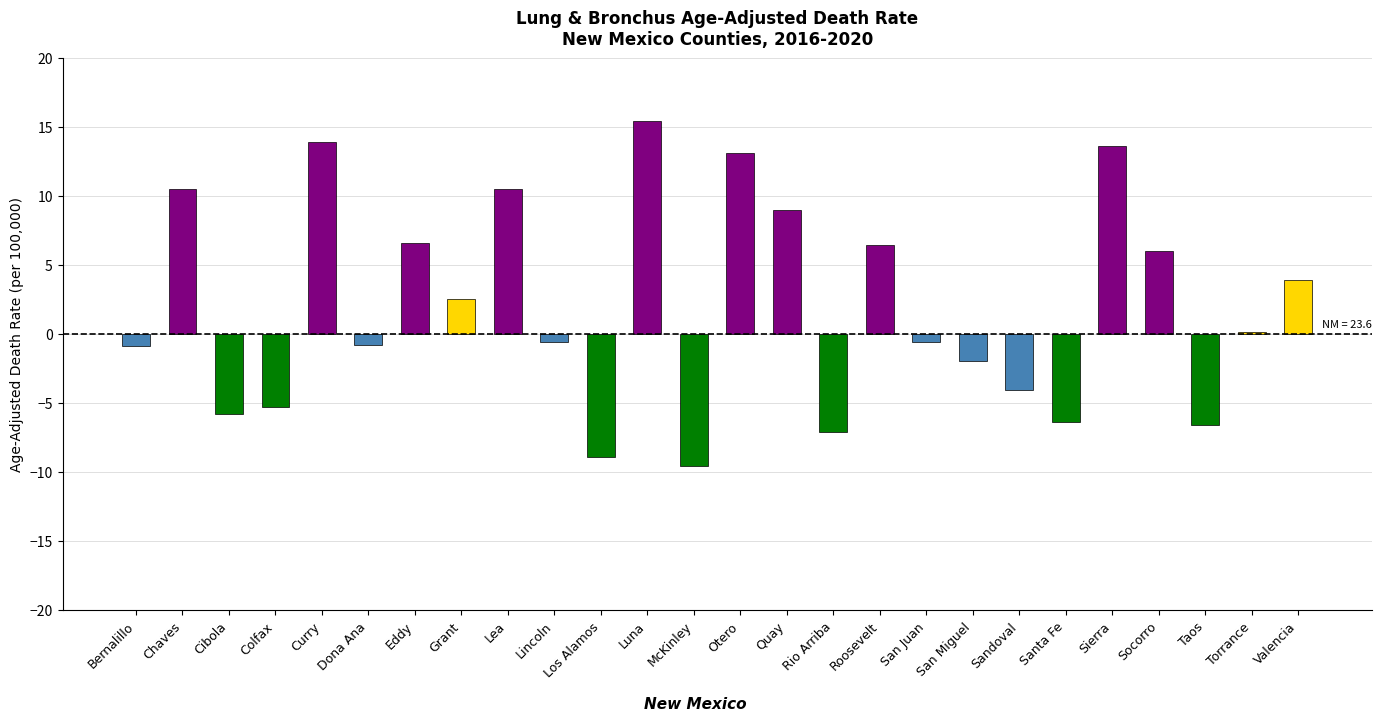

Which has a higher value, Rio Arriba or Colfax?

Colfax